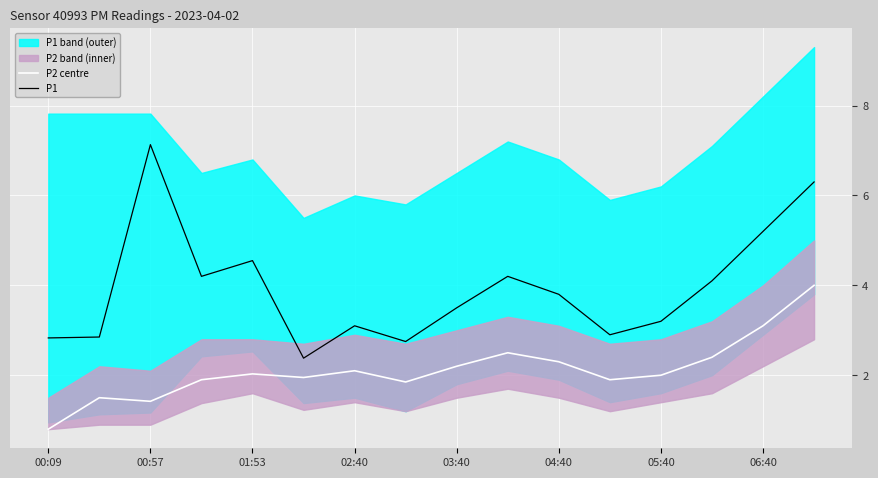

The P2 centre series shows 0.7 at 06:40. True or false?

False